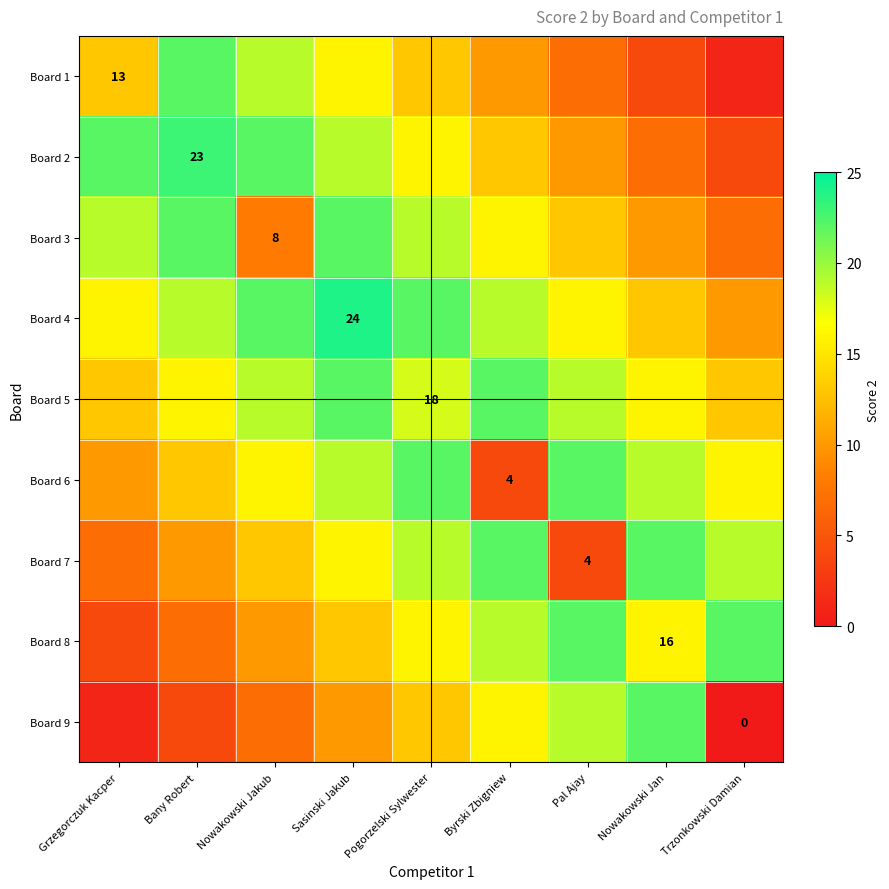

What is the sum of all Board 1 values?

105